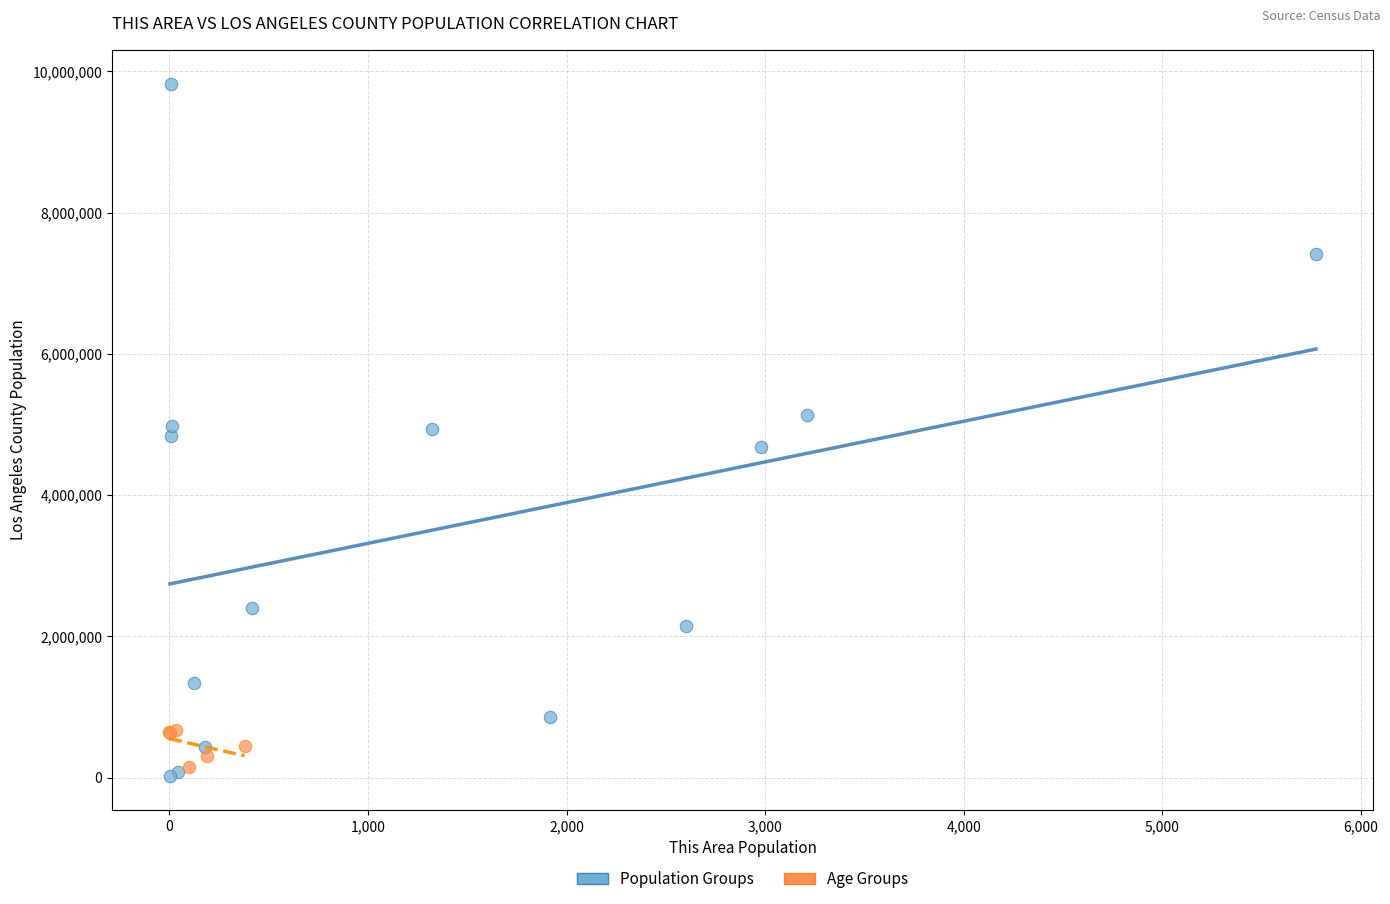

Which series has the largest Y range (max minus min)?

Population Groups